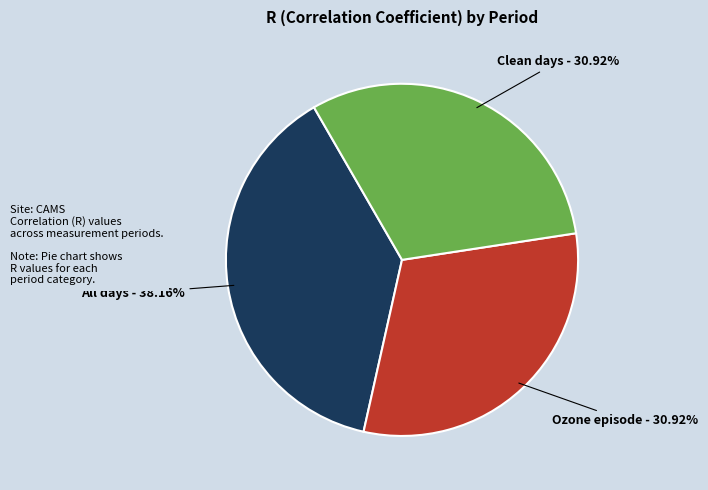

Is All days the majority of the pie?

No